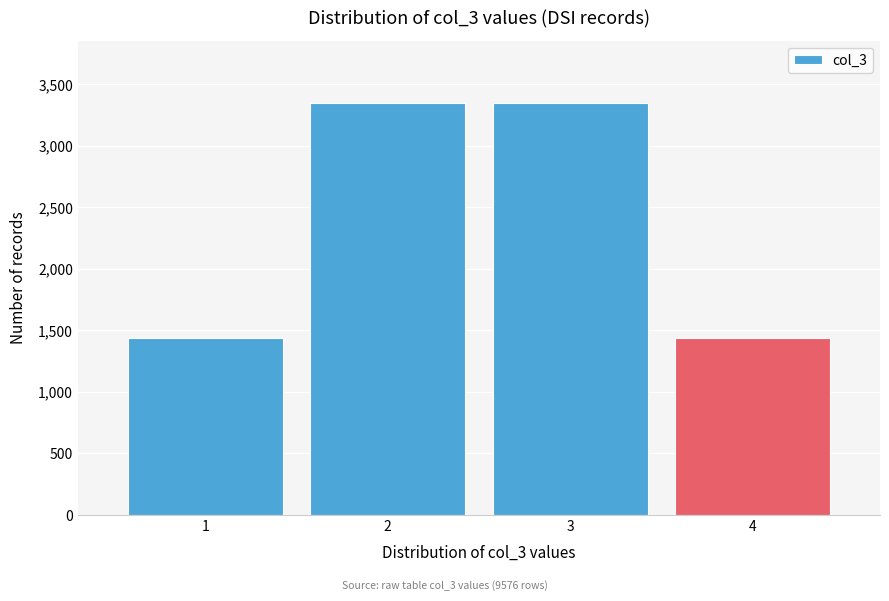

How tall is the bar that spans 1.5 to 2.5 on the x-axis? The values are not printed on the chart, so give them approximately, as read against the axis.

3350